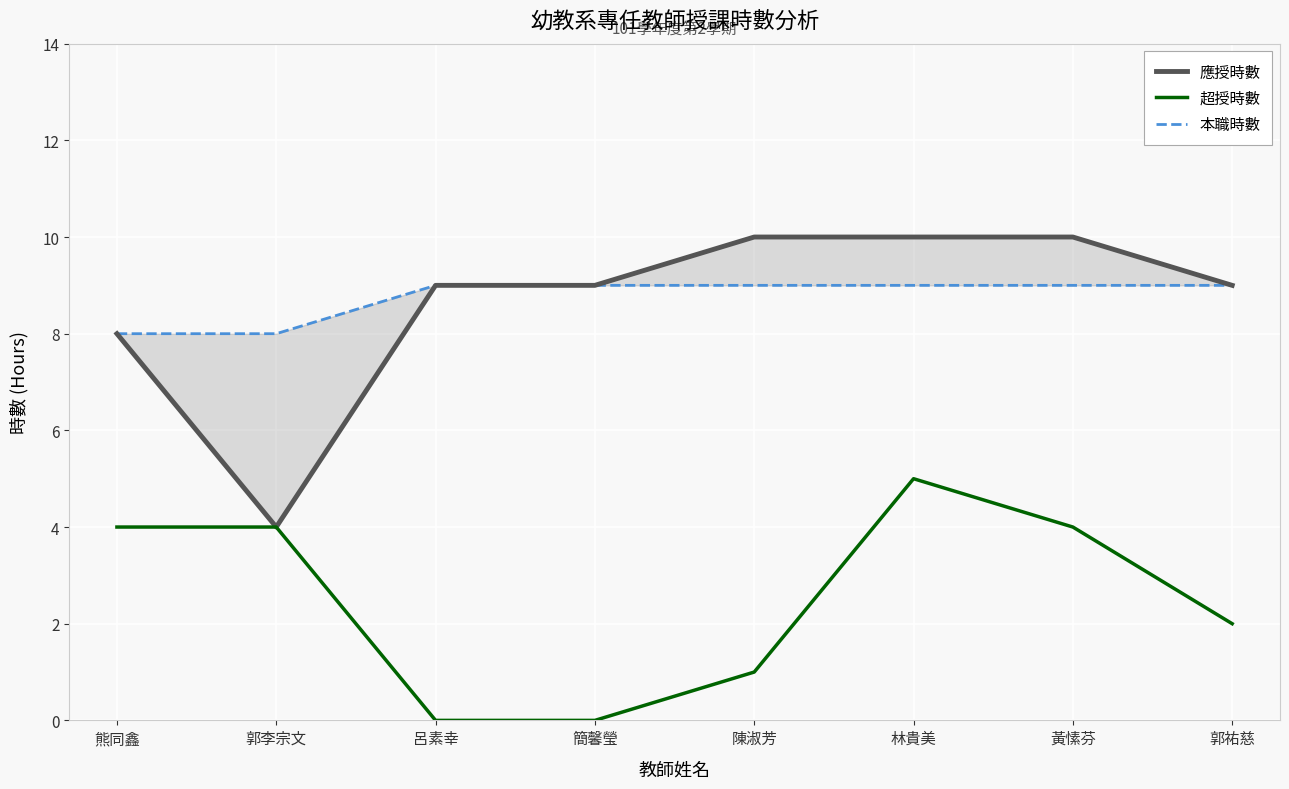

Is it true that 超授時數 equals 2 at 林貴美?

False